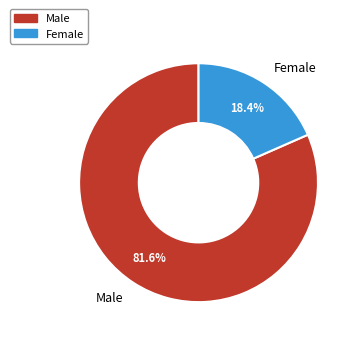

To the nearest percent, what is the average slice percentage?

50%